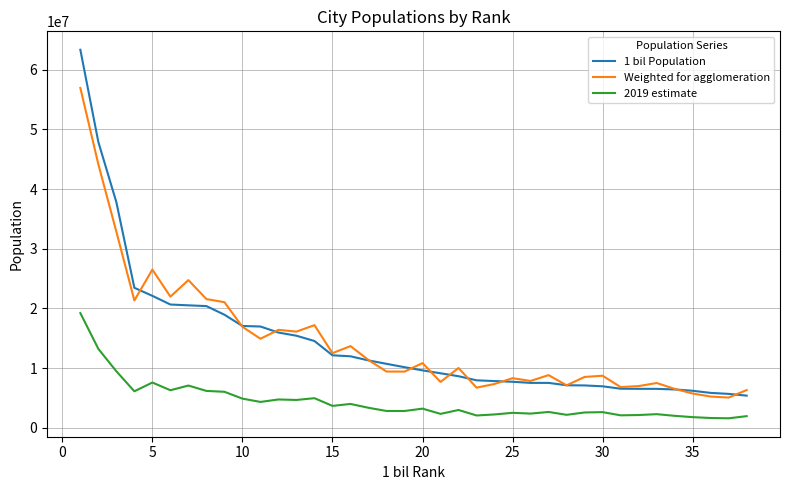

Which series has the widest spread of values?

1 bil Population